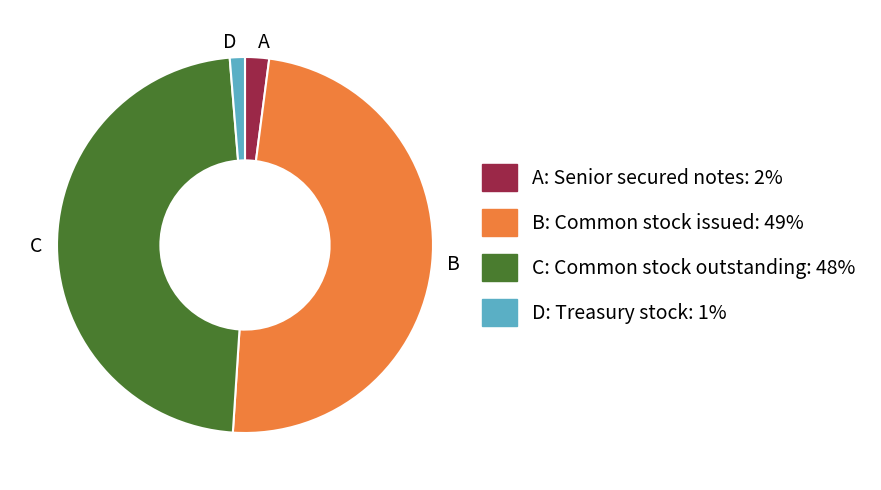

Is there any slice that represents more than half of the pie?

No